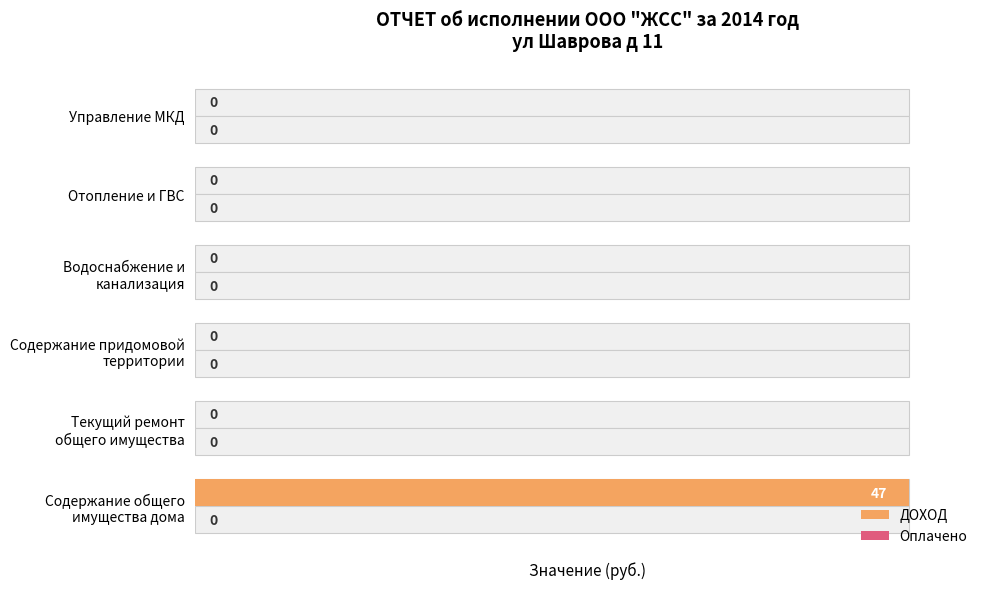

How many groups of bars are there?

6